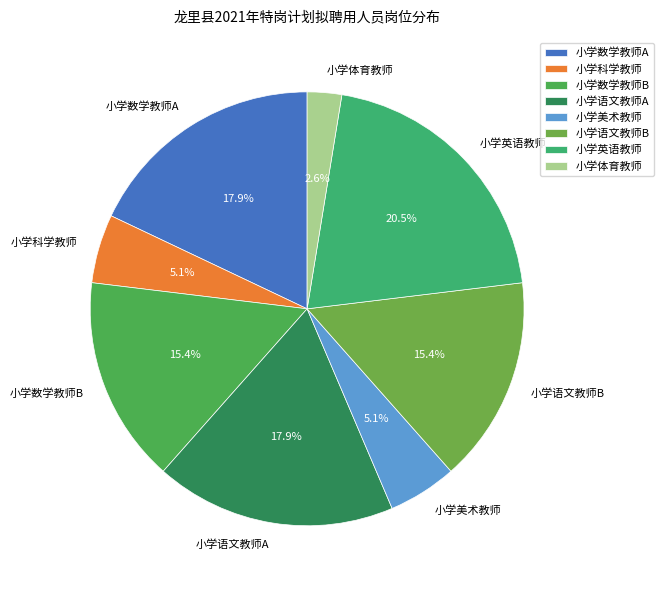

True or false: 小学语文教师B accounts for 15% of the total.

True